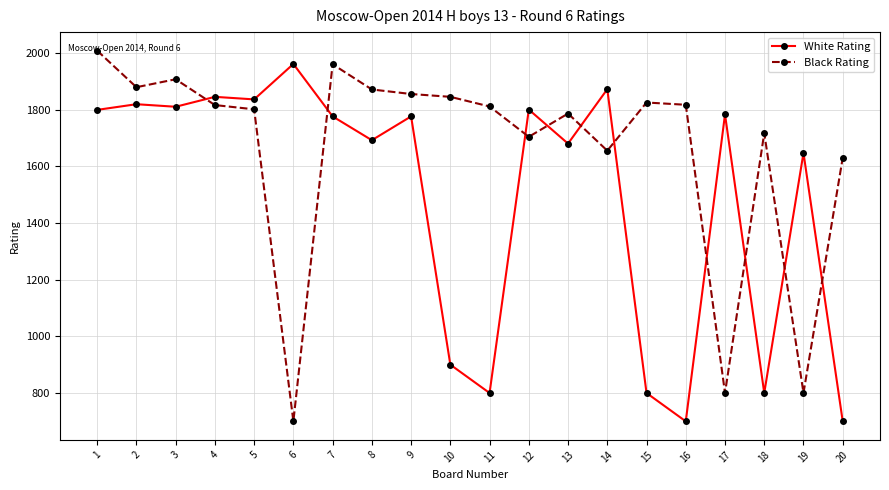

What is the spread (max minus min) of values at 1?

209